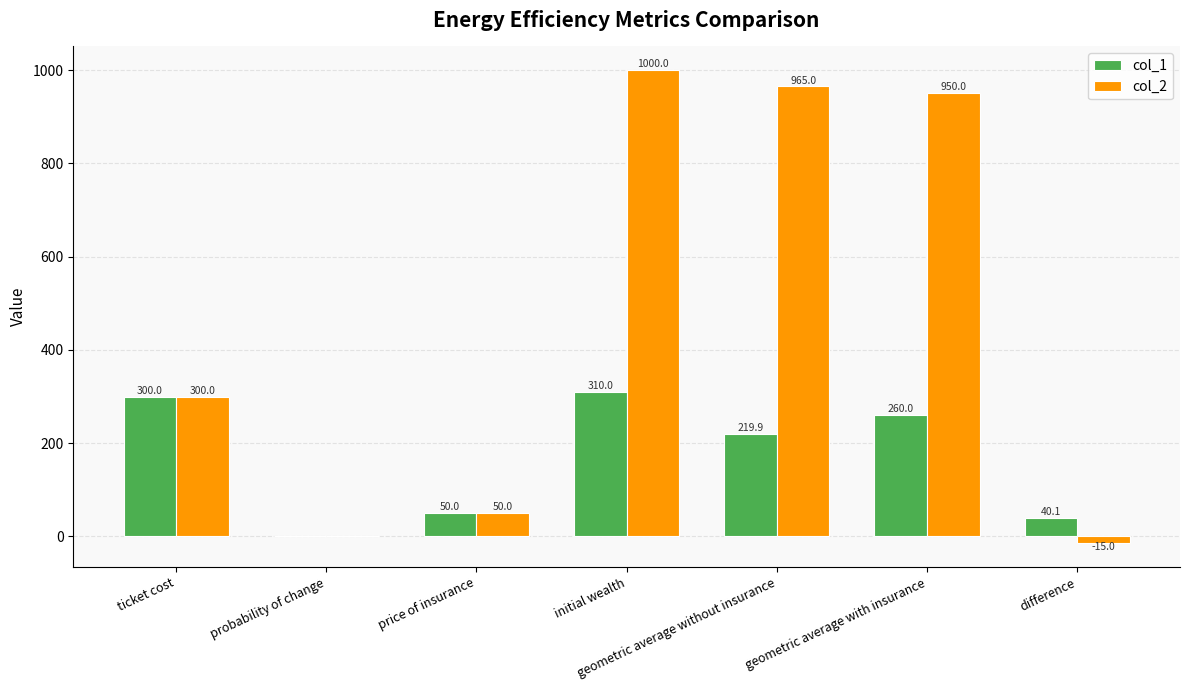

At which label is col_2 closest to 492?

ticket cost